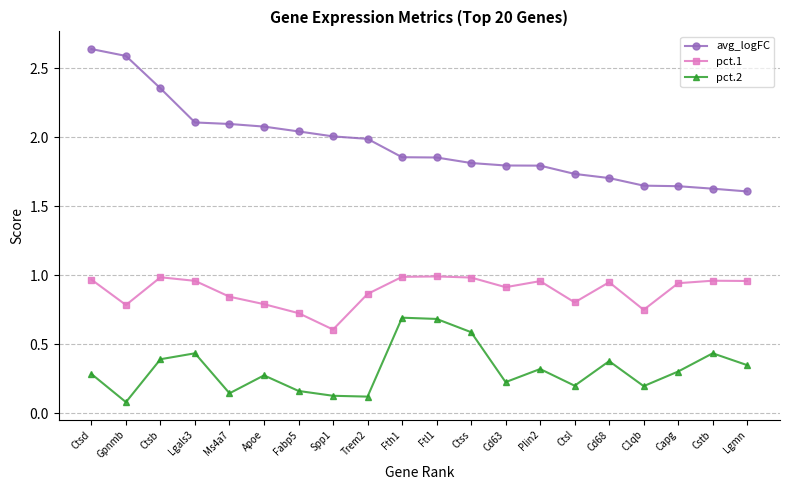

Rank the series at Ctsd from lowest to highest value.

pct.2, pct.1, avg_logFC